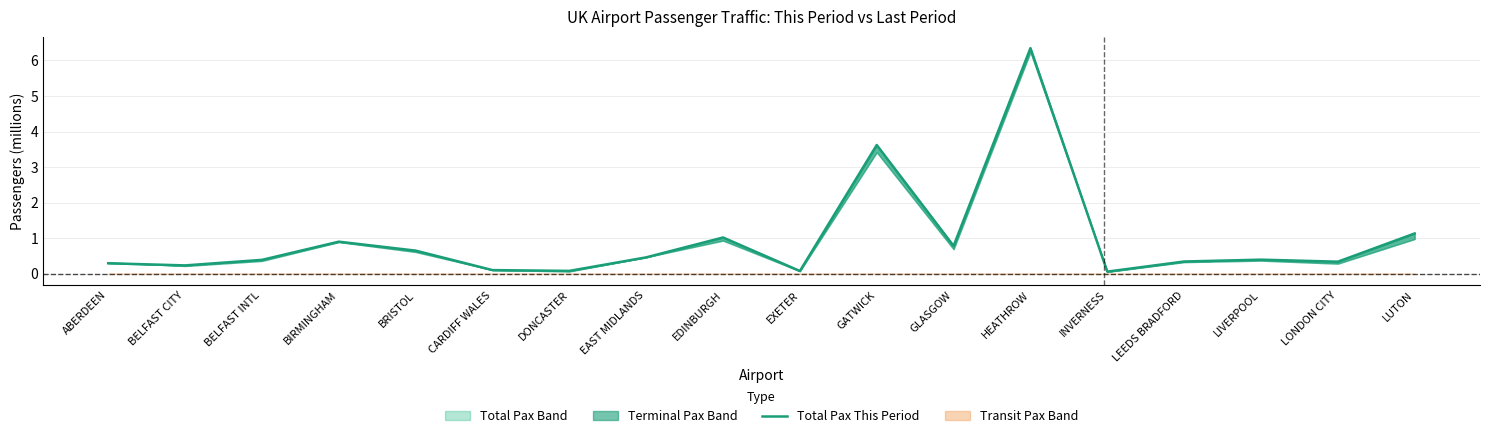

What position from the right is BELFAST CITY?

17